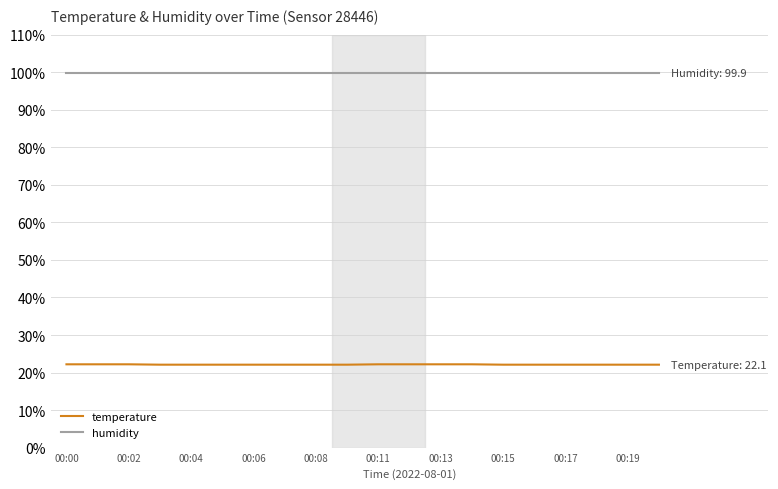

True or false: humidity and temperature cross at least once.

False